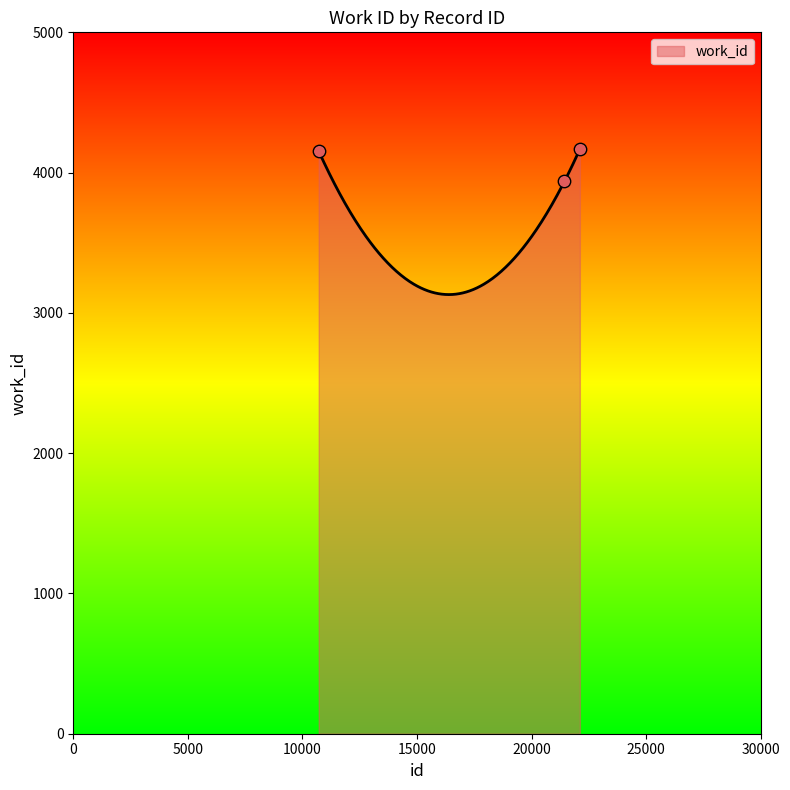

What is the change in value from 21437 to 22108?

+229